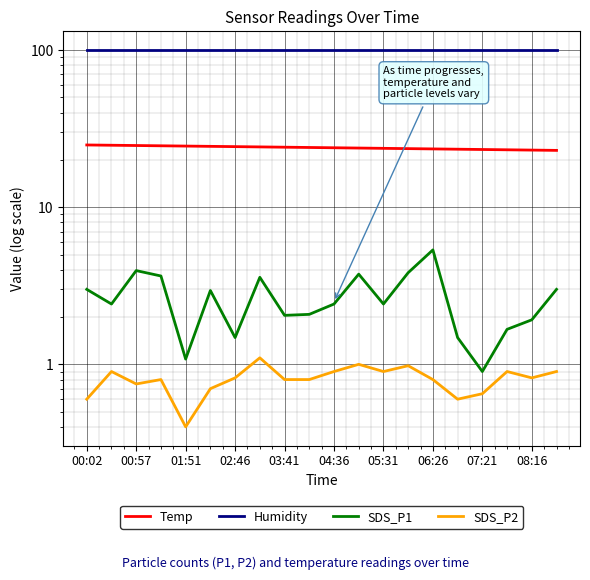

At which category is the sum across all series the highest?

06:26